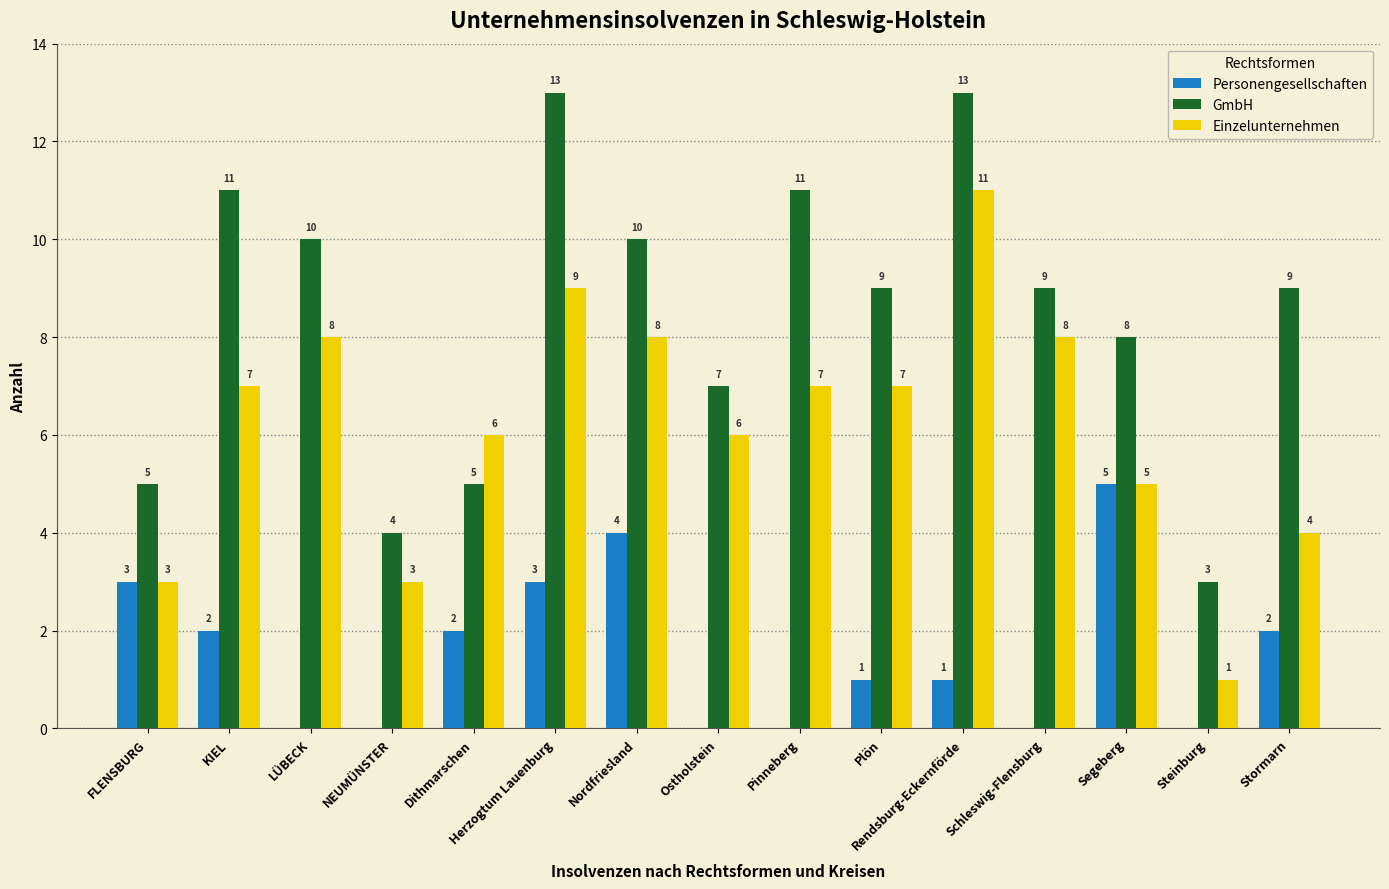

The Personengesellschaften series shows 5 at Segeberg. True or false?

True